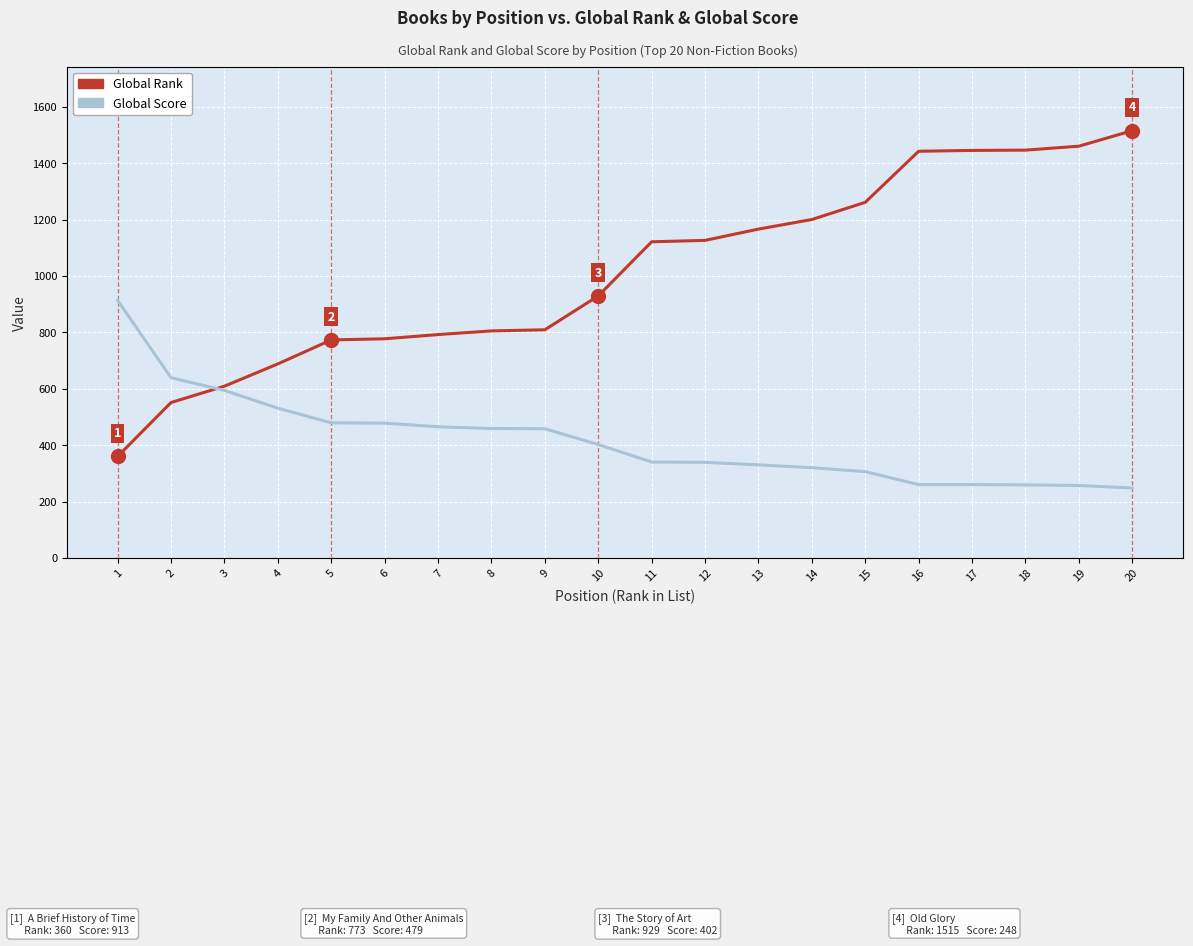

Read the Global Score value at 19.

257